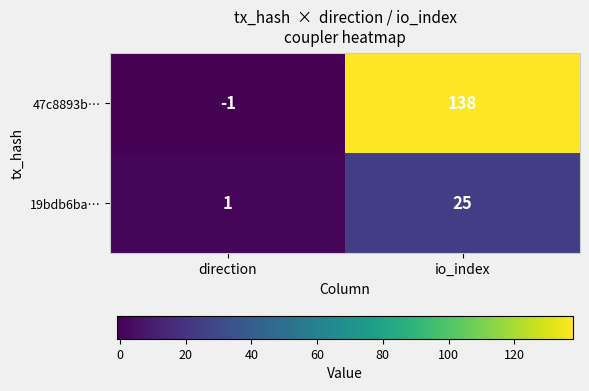

The 47c8893b… series shows -1 at direction. True or false?

True